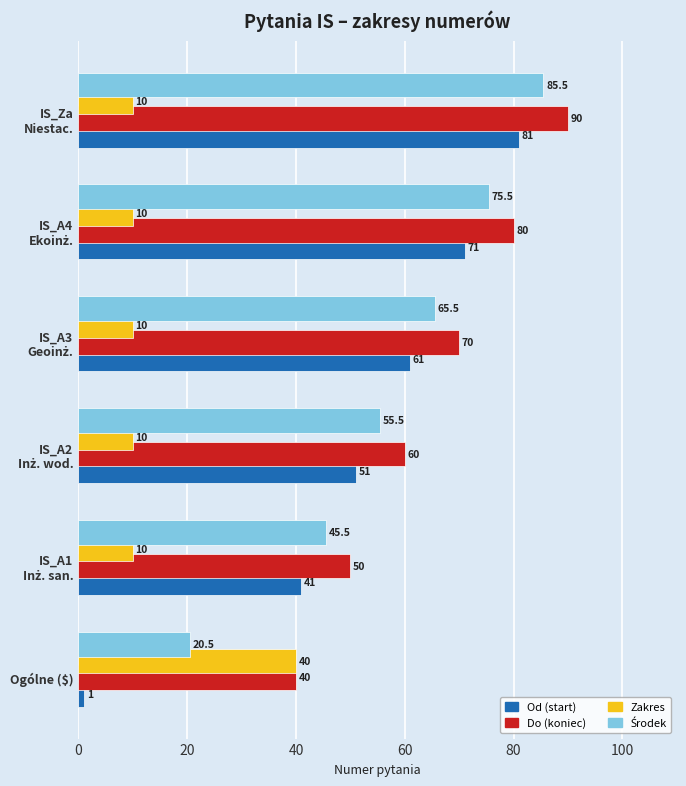

At how many categories does at least one series exceed 24?

6